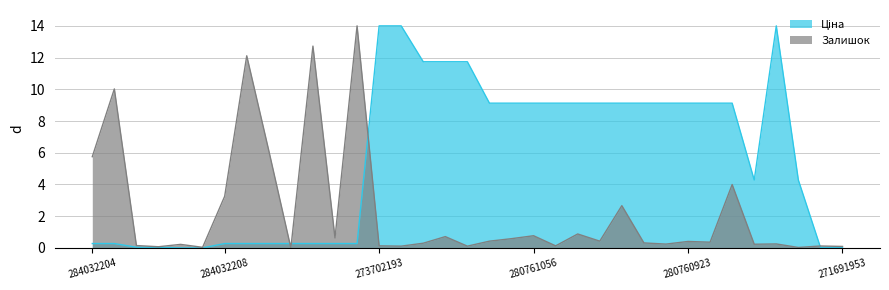

What is the sum of all Ціна values?

197.9